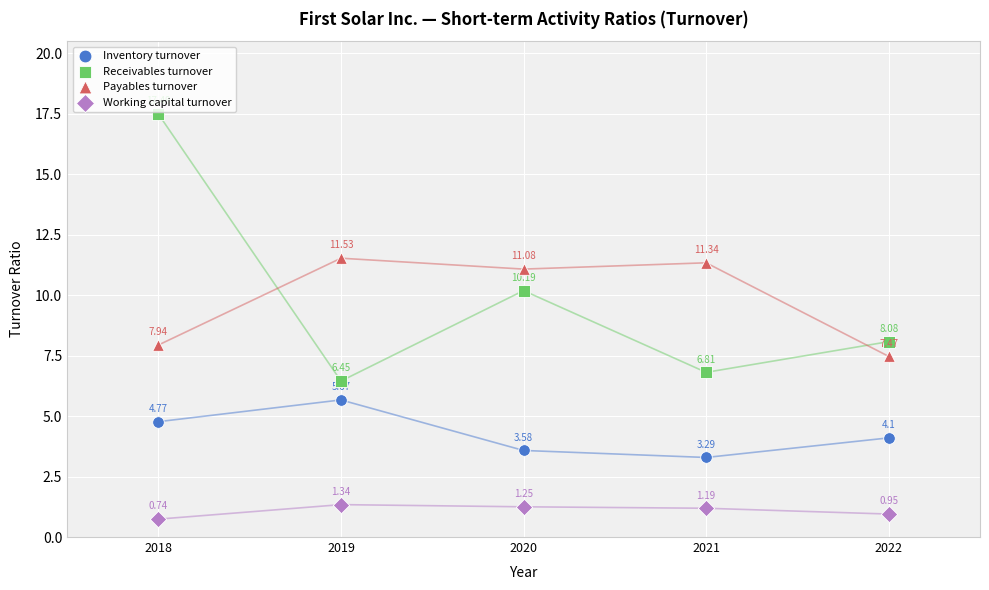

What are all the series names shown in the legend?

Inventory turnover, Receivables turnover, Payables turnover, Working capital turnover